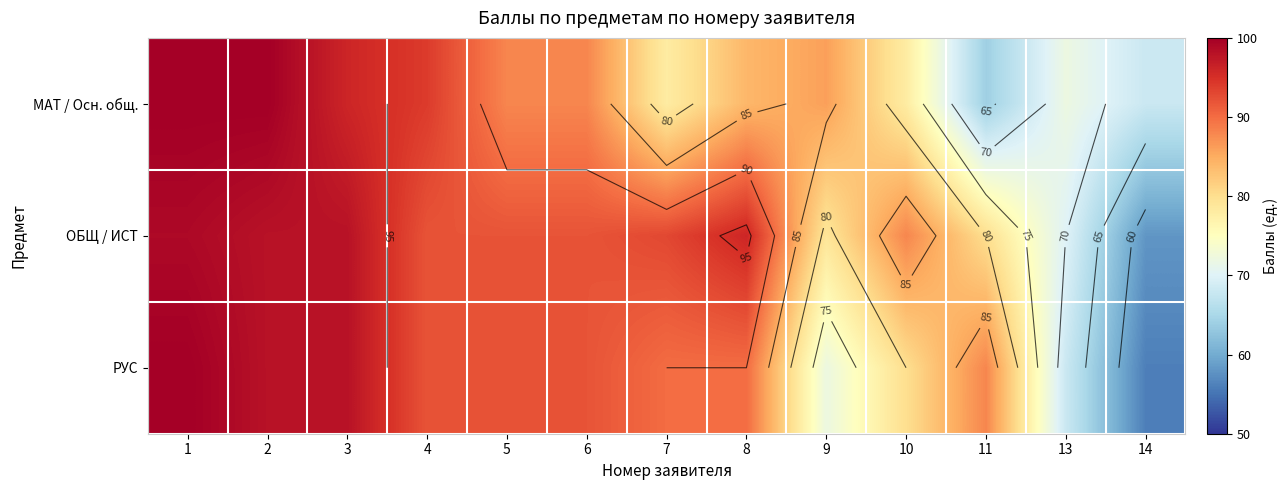

List the series in order of their peak value, lowest first.

ОБЩ / ИСТ, МАТ / Осн. общ., РУС